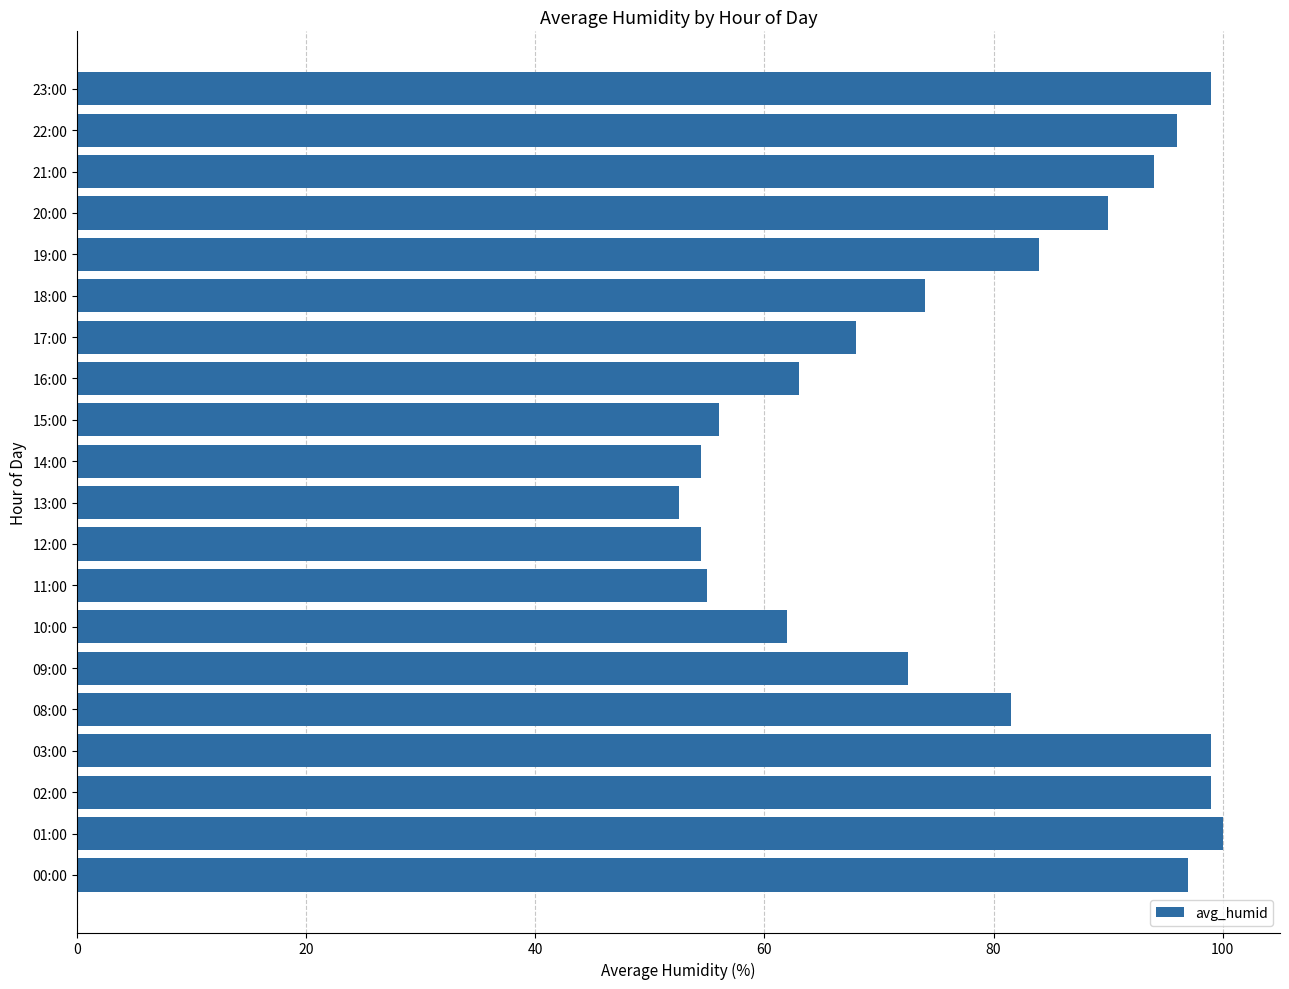

The value at 20:00 is 90.0. True or false?

True